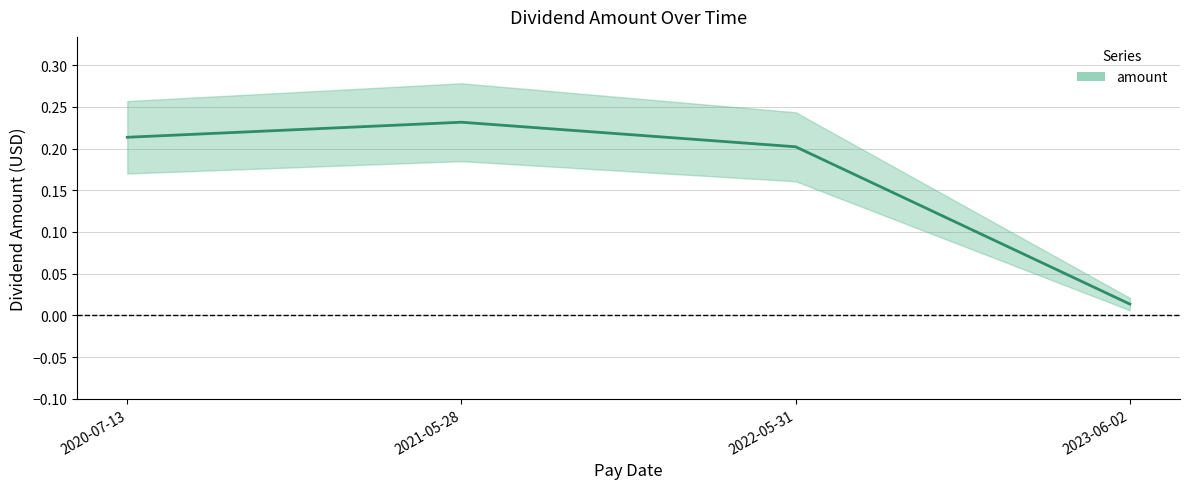

Is it true that the value at 2022-05-31 is 0.1?

False